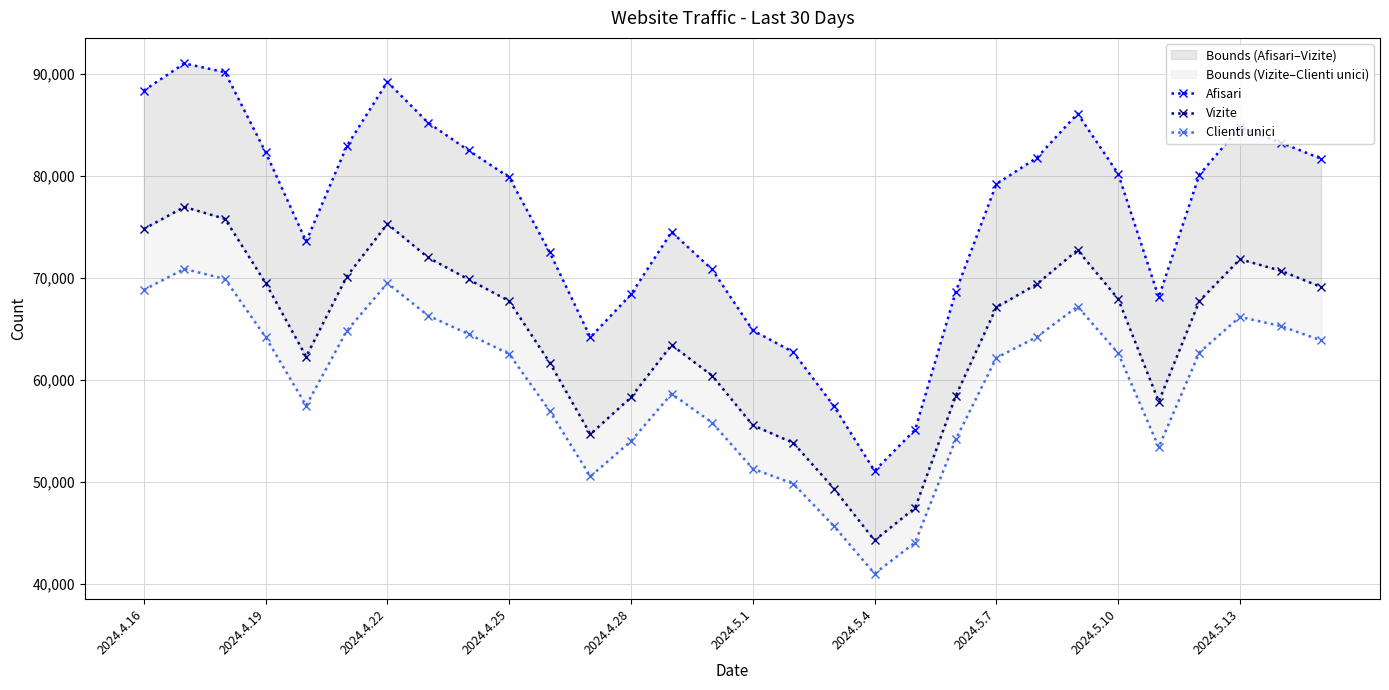

True or false: Vizite has a value of 15974 at 11.

False